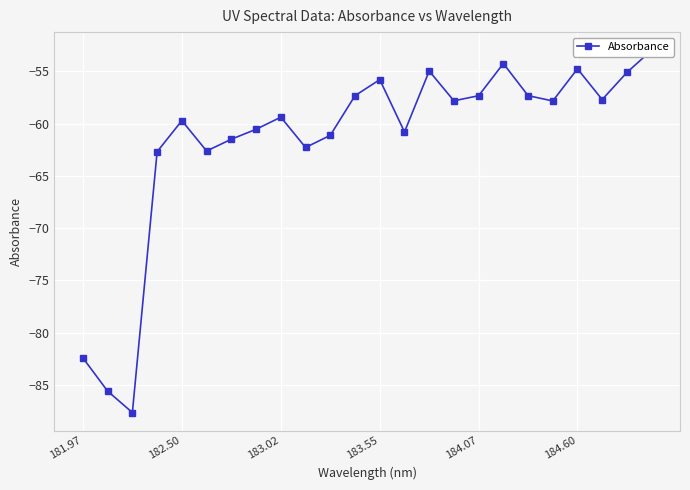

What is the smallest value displayed?

-87.6